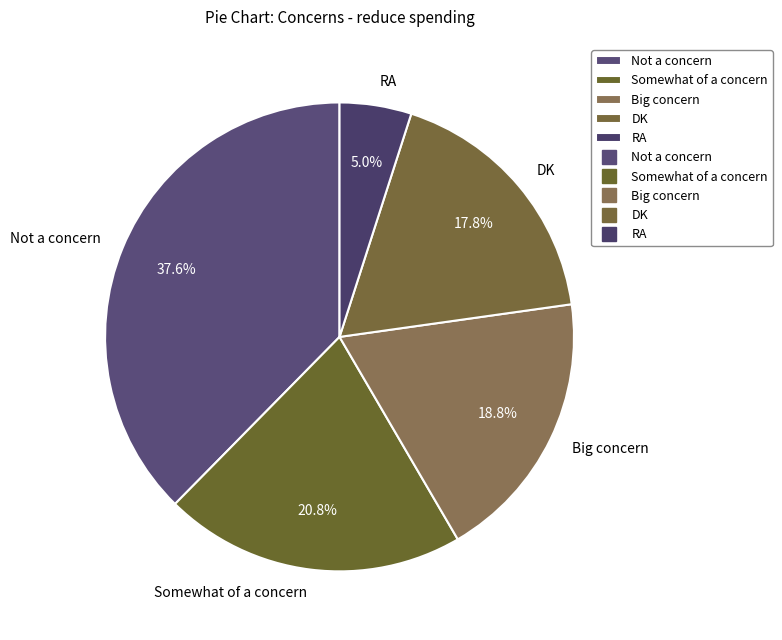

Is it true that Not a concern is 38% of the pie?

True